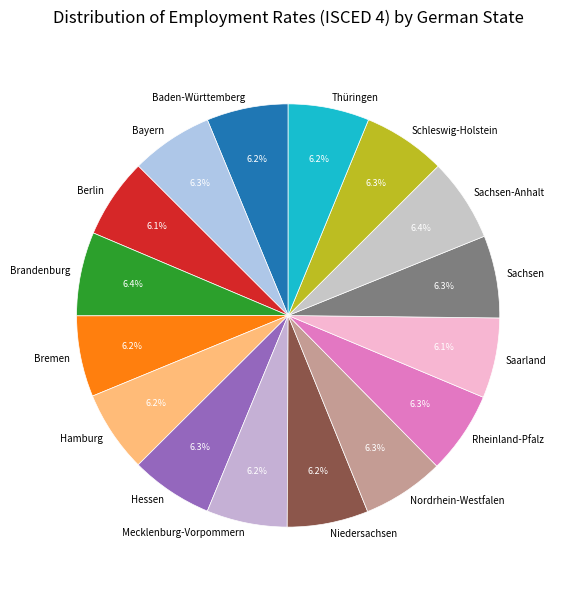

Count the number of slices in the pie.

16